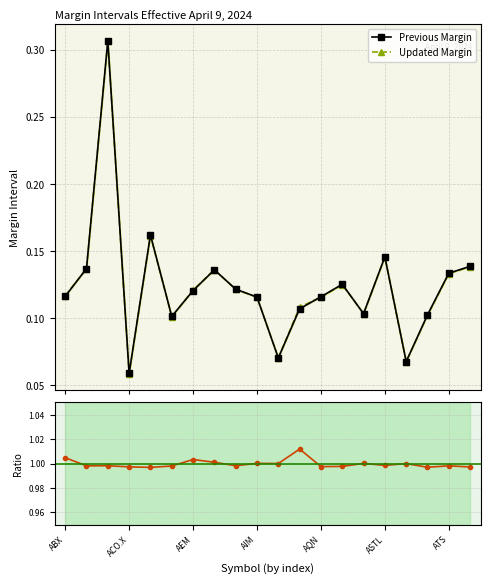

What position from the left is 13?

14